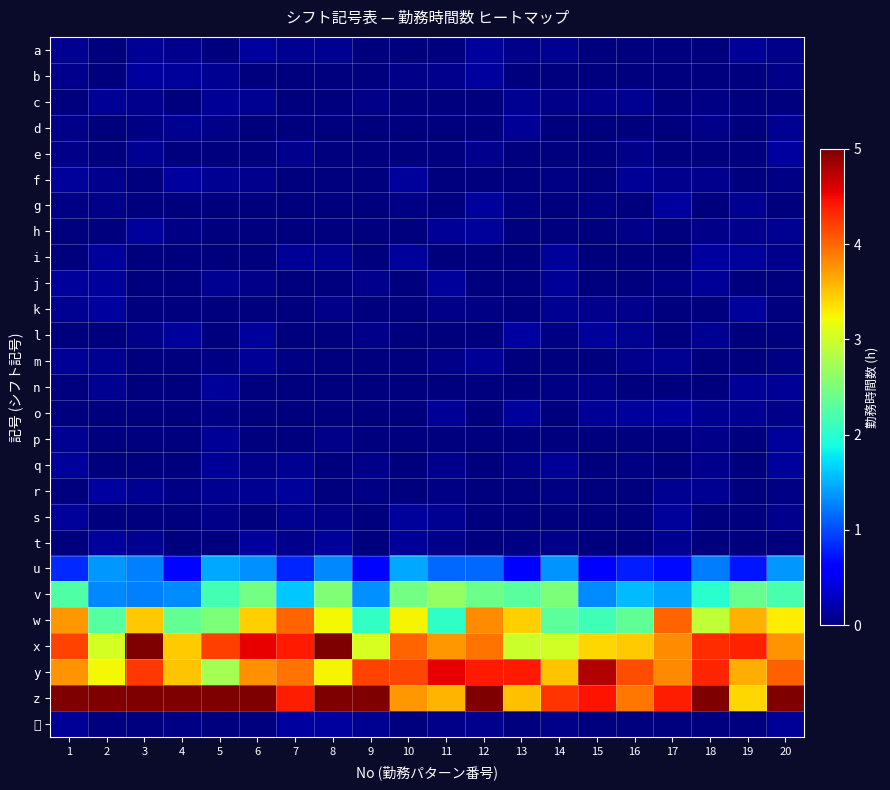

What is the spread (max minus min) of values at 7?

4.4